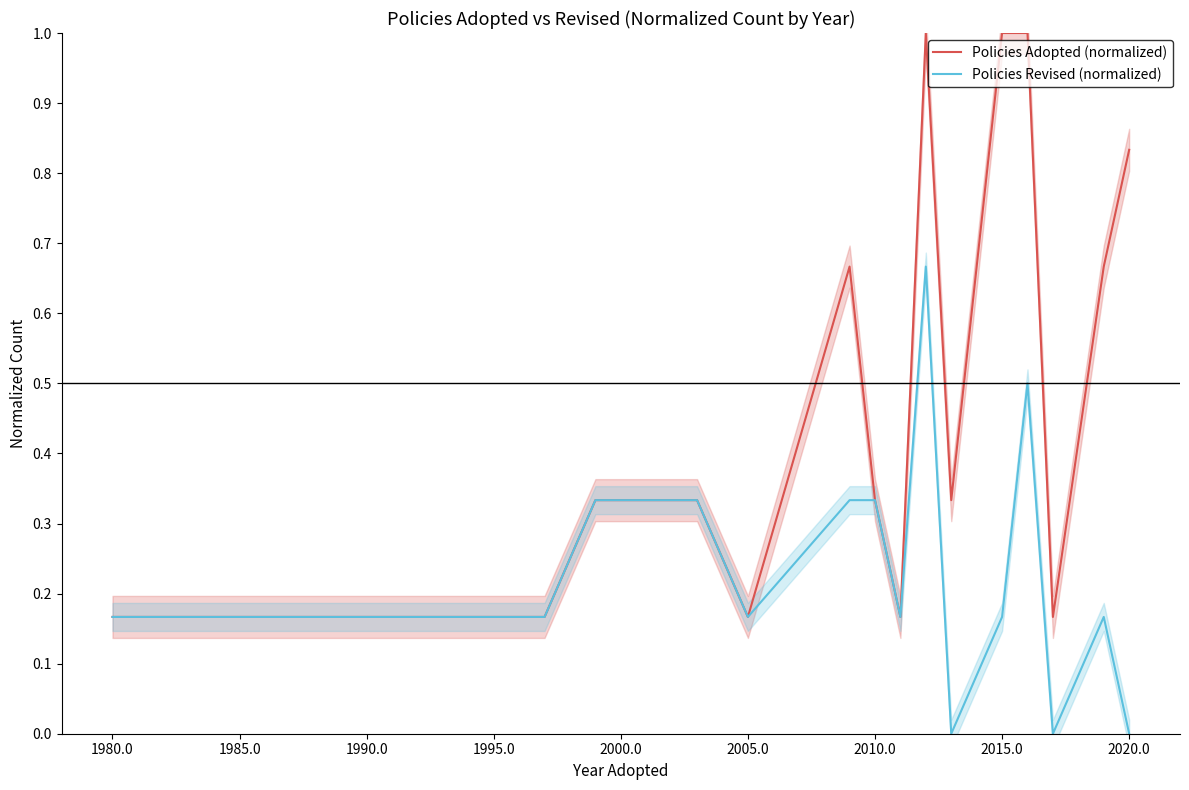

Reading left to right, extract all data points from this chart.

Policies Adopted (normalized): 0.2	0.2	0.2	0.2	0.3	0.3	0.2	0.7	0.3	0.2	1.0	0.3	1.0	1.0	0.2	0.7	0.8
Policies Revised (normalized): 0.2	0.2	0.2	0.2	0.3	0.3	0.2	0.3	0.3	0.2	0.7	0.0	0.2	0.5	0.0	0.2	0.0